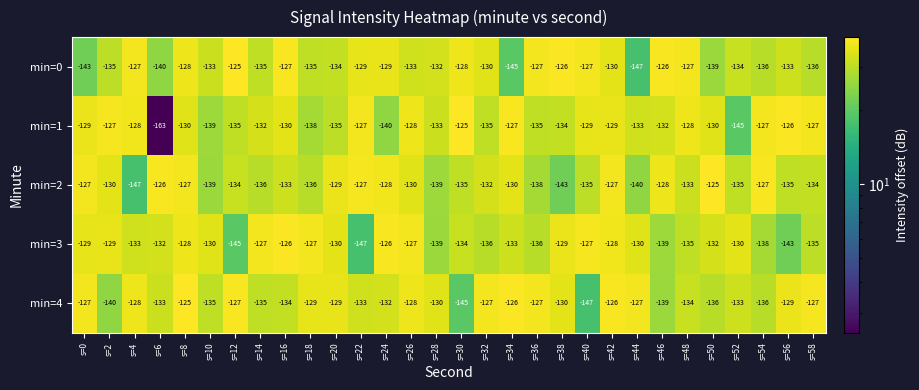

At which category is the sum across all series the highest?

s=8